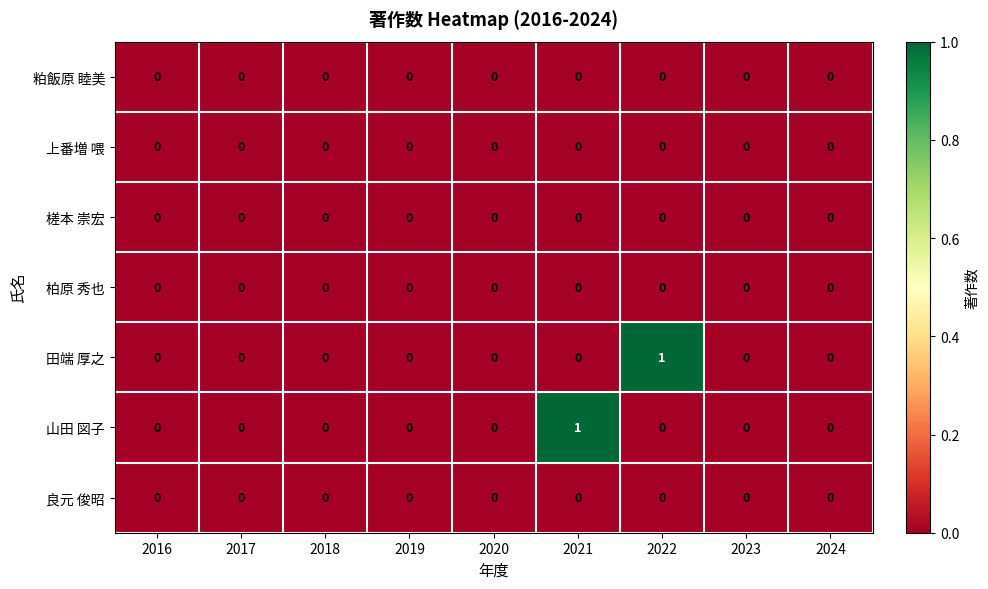

Which series changed the most between 2018 and 2021?

山田 図子